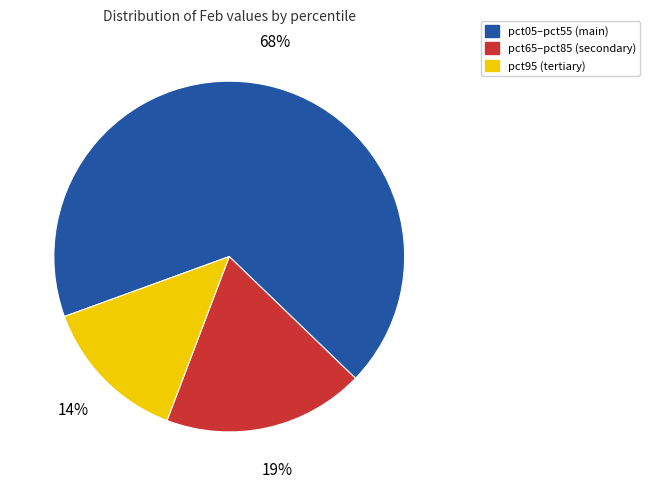

How many segments does this pie chart have?

3